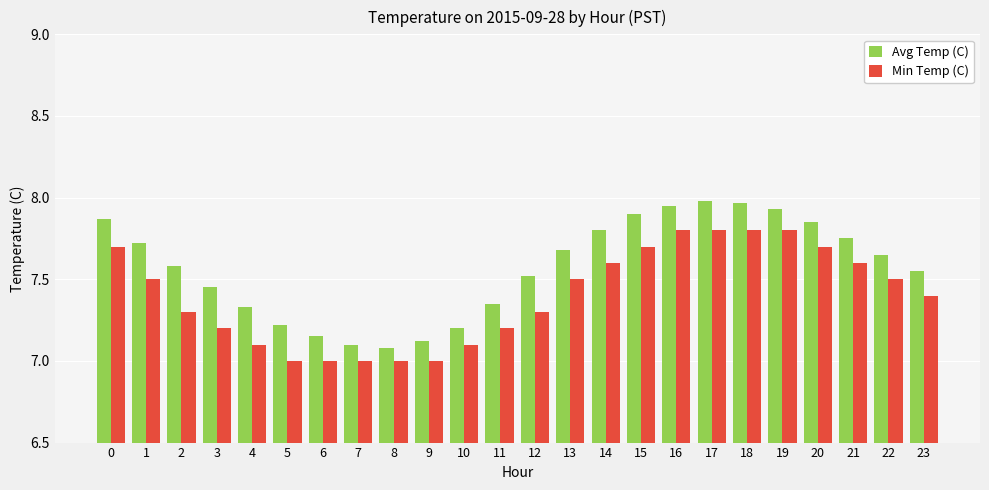

The value of Min Temp (C) at 5 is 7.0. True or false?

True